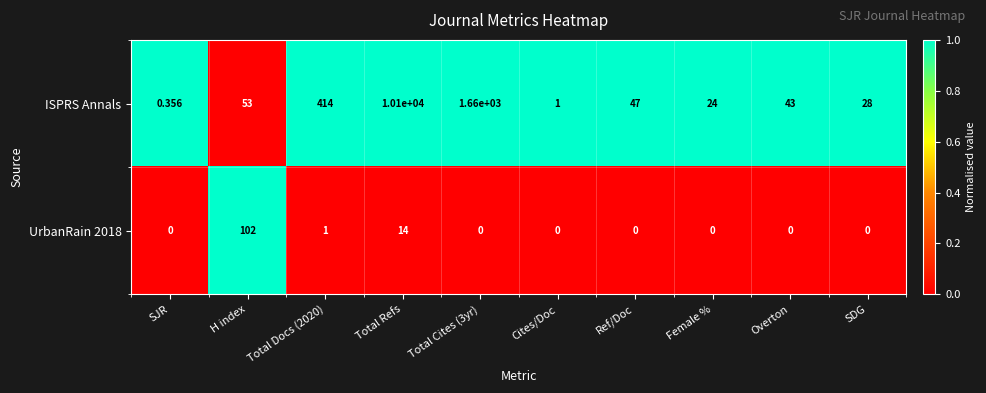

Rank the series at Total Docs (2020) from lowest to highest value.

UrbanRain 2018, ISPRS Annals